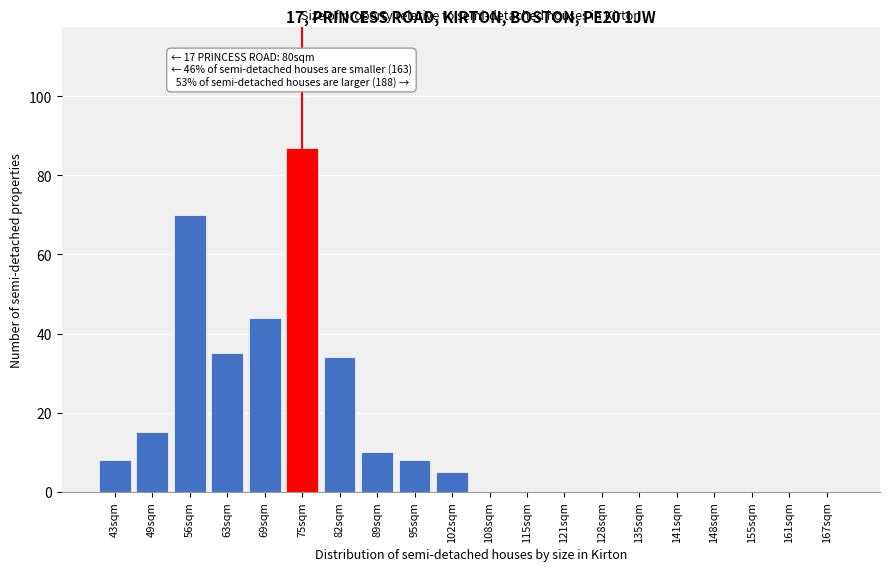

Reading right to left, extract all data points from this chart.

167sqm=0	161sqm=0	155sqm=0	148sqm=0	141sqm=0	135sqm=0	128sqm=0	121sqm=0	115sqm=0	108sqm=0	102sqm=5	95sqm=8	89sqm=10	82sqm=34	75sqm=87	69sqm=44	63sqm=35	56sqm=70	49sqm=15	43sqm=8